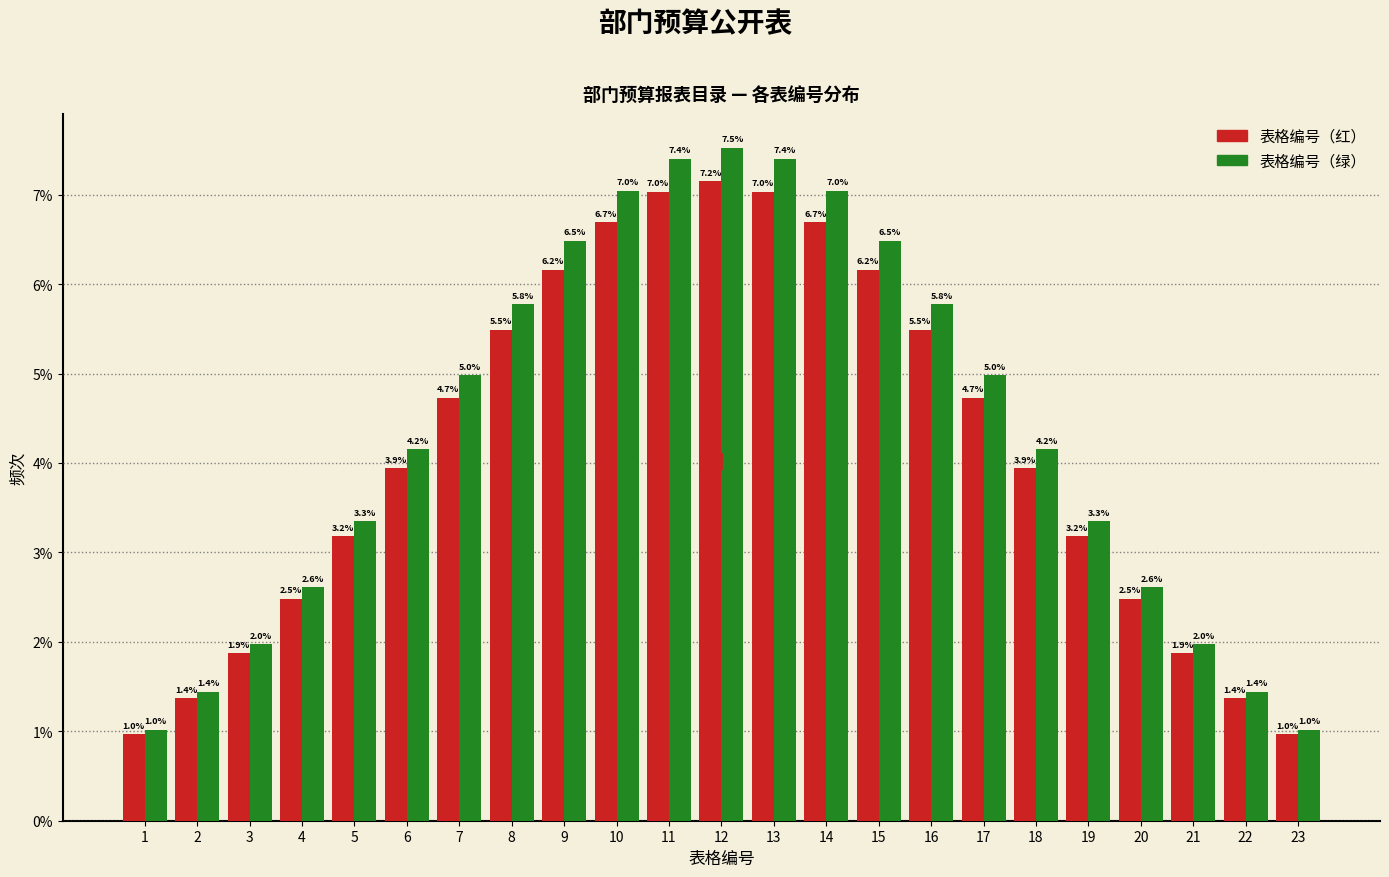

Reading left to right, what are all the values shown in this chart?

表格编号（红）: 1=1.0	2=1.4	3=1.9	4=2.5	5=3.2	6=3.9	7=4.7	8=5.5	9=6.2	10=6.7	11=7.0	12=7.2	13=7.0	14=6.7	15=6.2	16=5.5	17=4.7	18=3.9	19=3.2	20=2.5	21=1.9	22=1.4	23=1.0
表格编号（绿）: 1=1.0	2=1.4	3=2.0	4=2.6	5=3.3	6=4.2	7=5.0	8=5.8	9=6.5	10=7.0	11=7.4	12=7.5	13=7.4	14=7.0	15=6.5	16=5.8	17=5.0	18=4.2	19=3.3	20=2.6	21=2.0	22=1.4	23=1.0